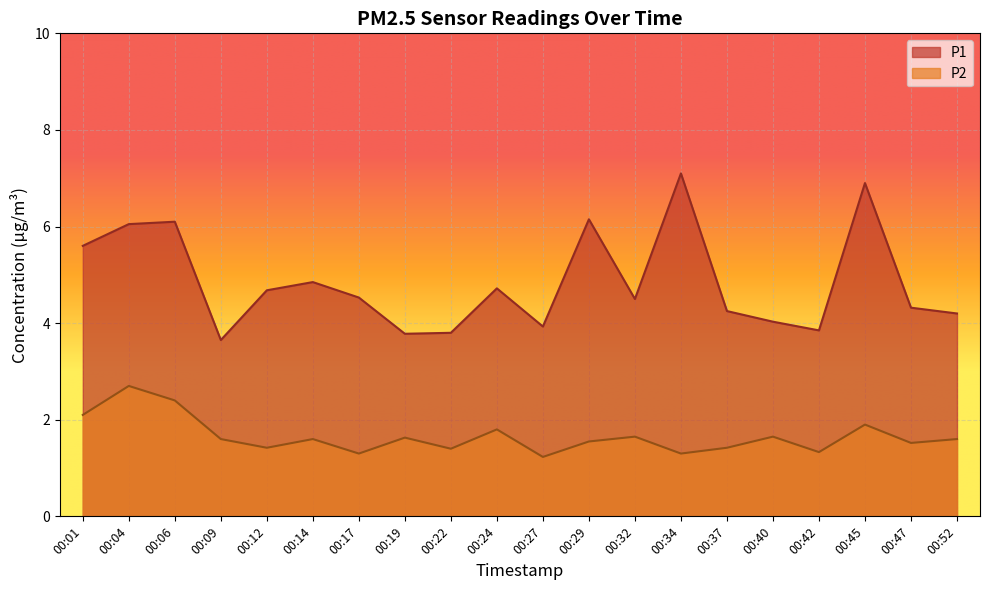

What is the maximum value shown in the chart?

7.1